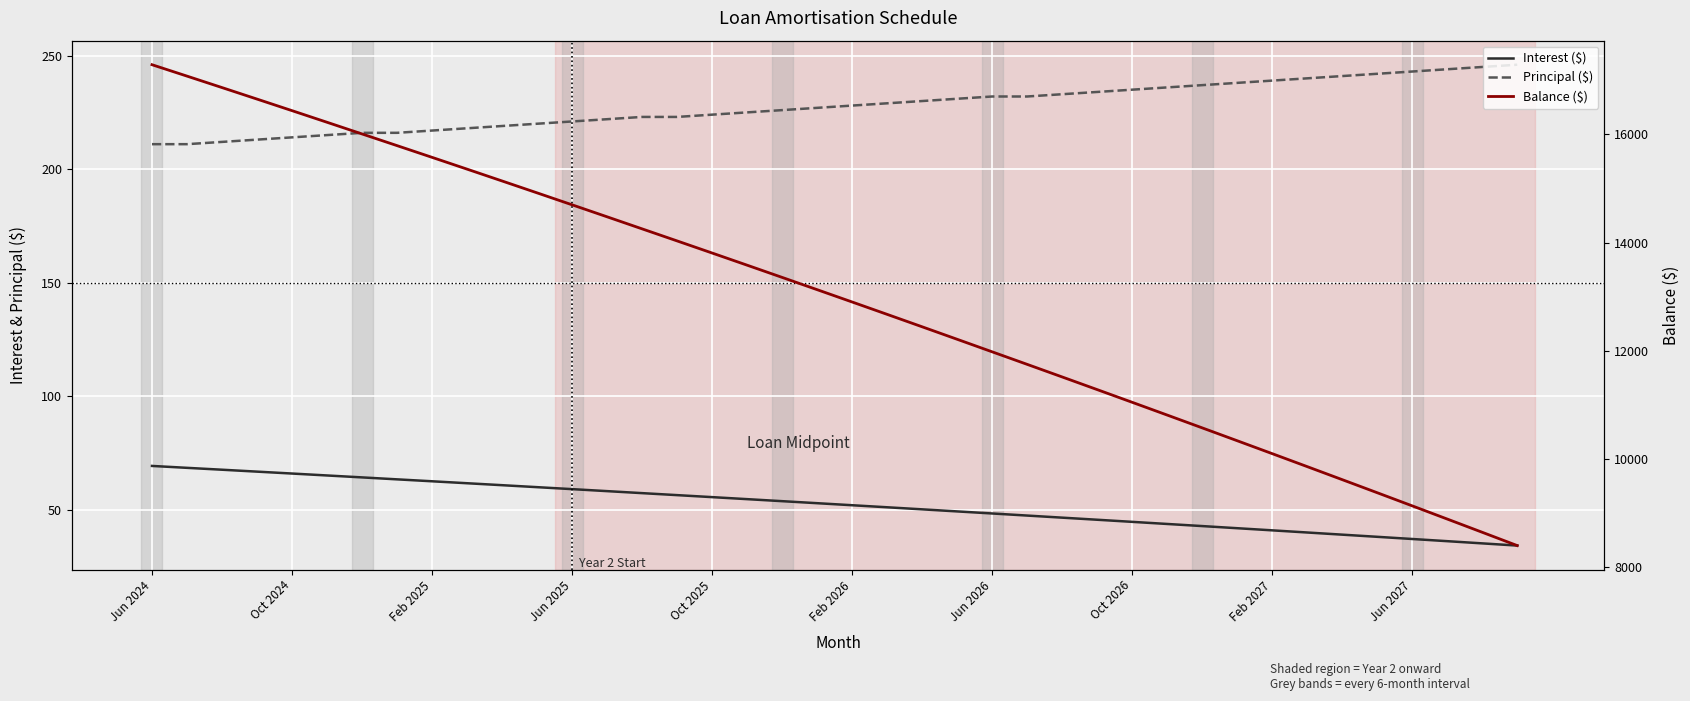

Does the chart display data point markers on the line(s)?

No